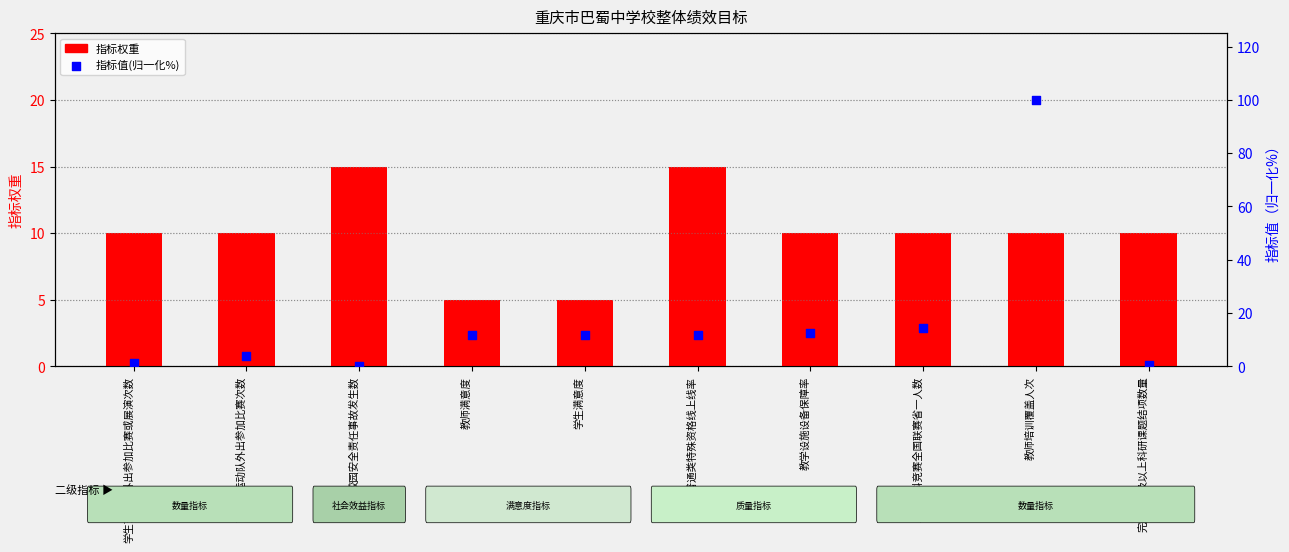

What is the total value across all series at 五大学科竞赛全国联赛省一人数?

24.4